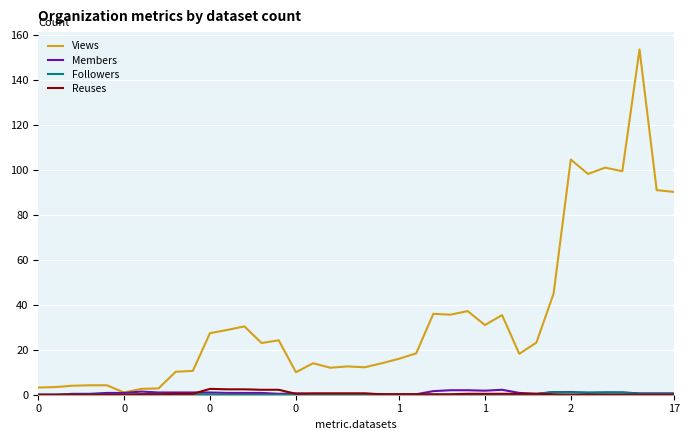

Which series has the largest range (max minus min)?

Views